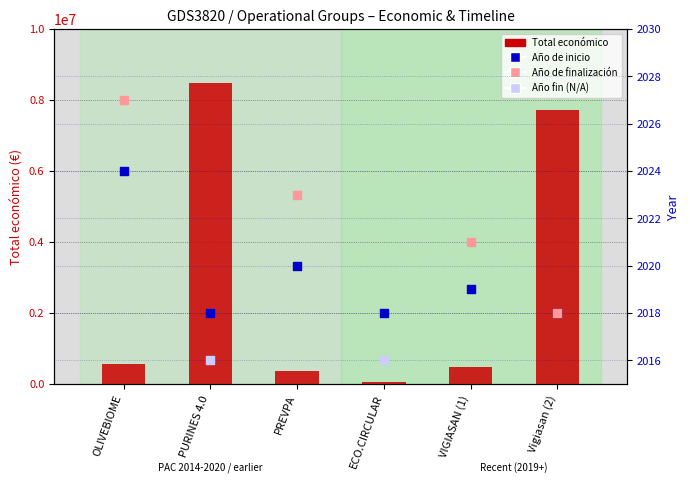

At how many categories does at least one series exceed 8369427?

1